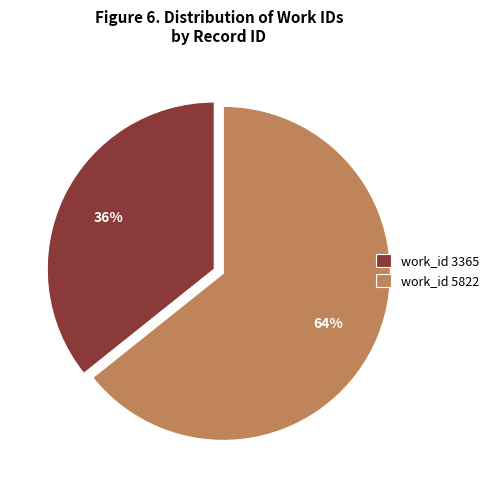

True or false: work_id 5822 accounts for 76% of the total.

False